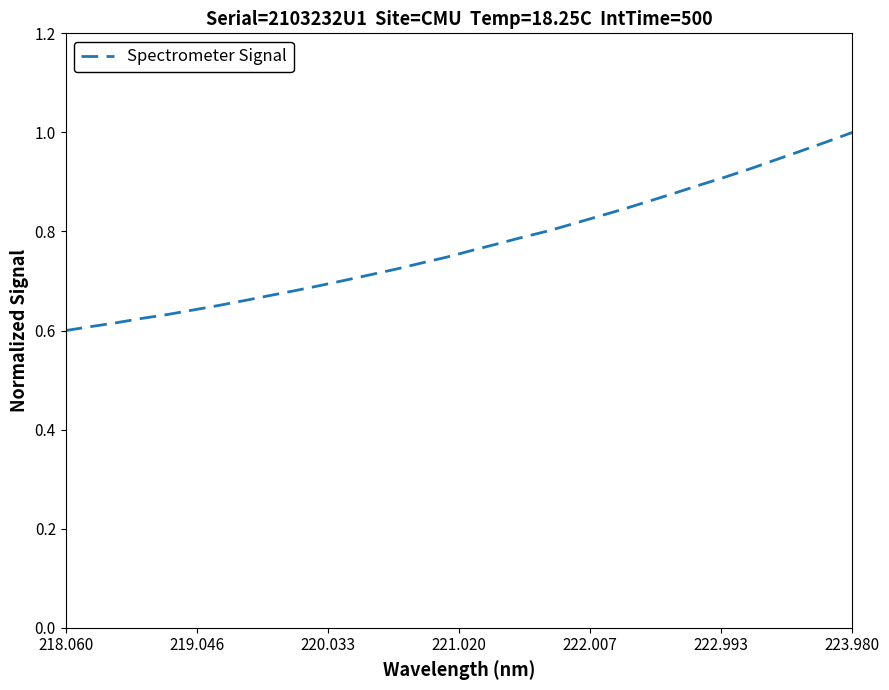

What is the difference between the second highest and minimum values?

0.4